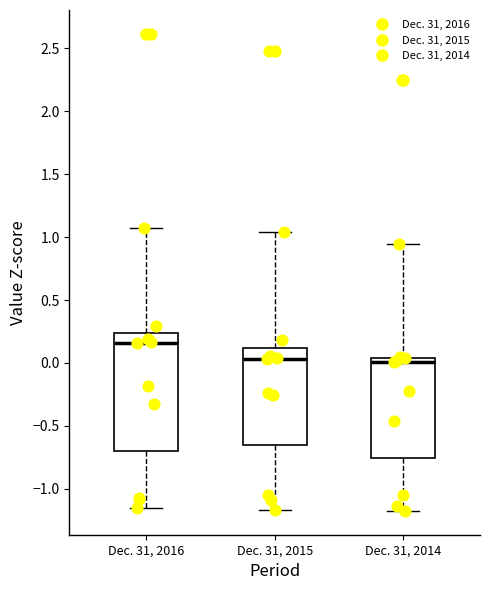

Which box's median line is the highest?

Dec. 31, 2016